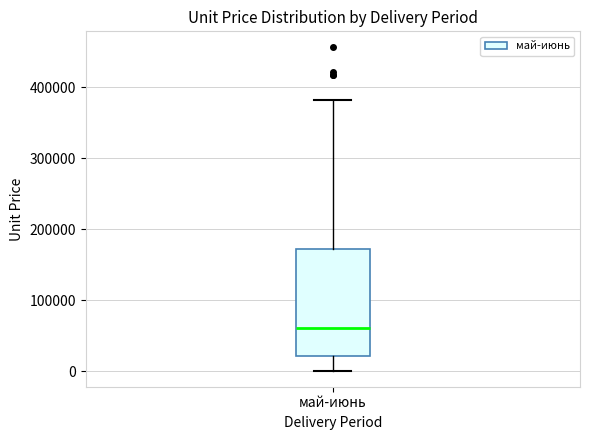

Where is the lower edge of the box for май-июнь on the y-axis? The values are not printed on the chart, so give them approximately, as read against the axis.

20000